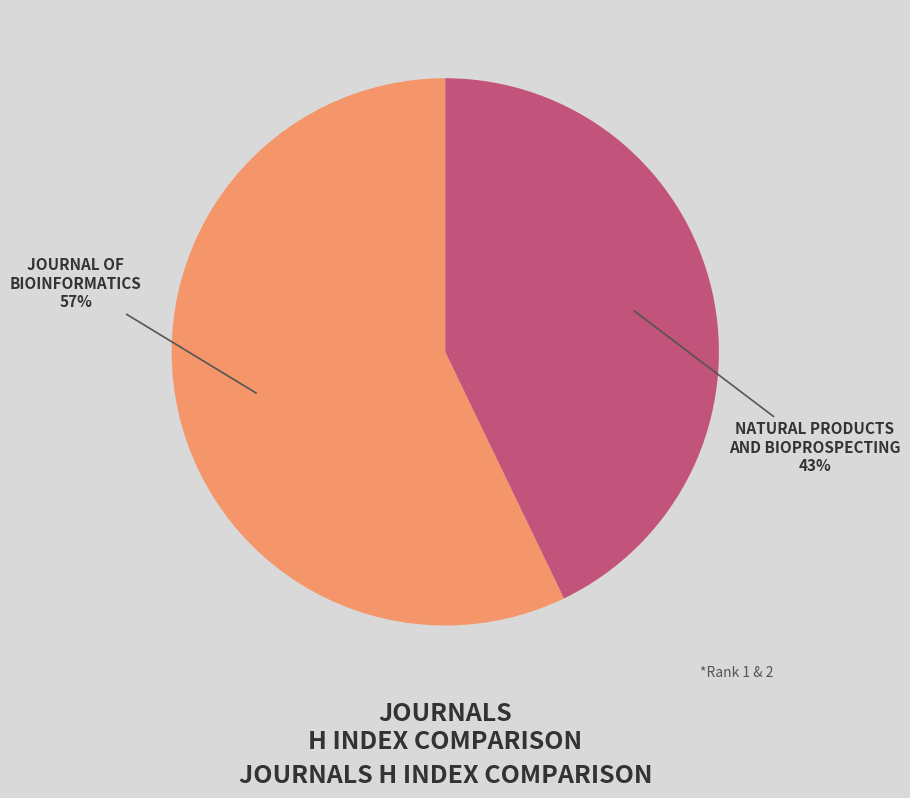

Rank the categories by value from lowest to highest.

NATURAL PRODUCTS AND BIOPROSPECTING, JOURNAL OF BIOINFORMATICS